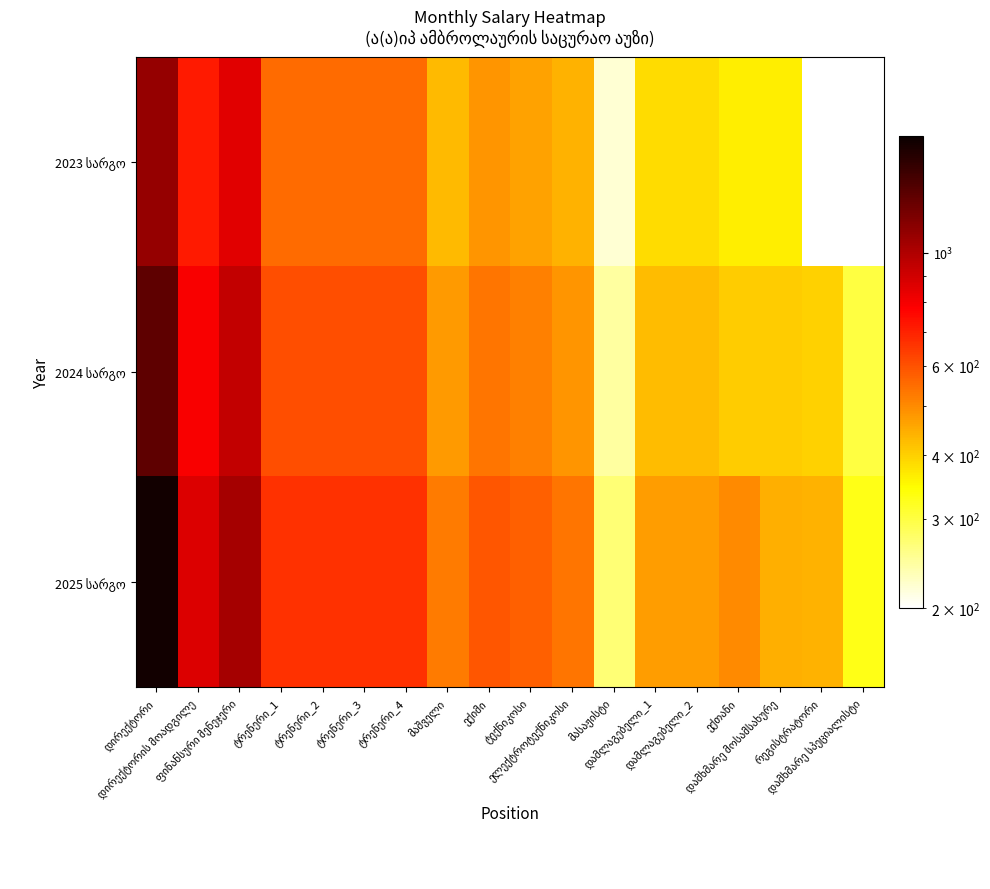

What is the sum of the 2023 სარგო values at დირექტორის მოადგილე and ფინანსური მენეჯერი?

1565.0